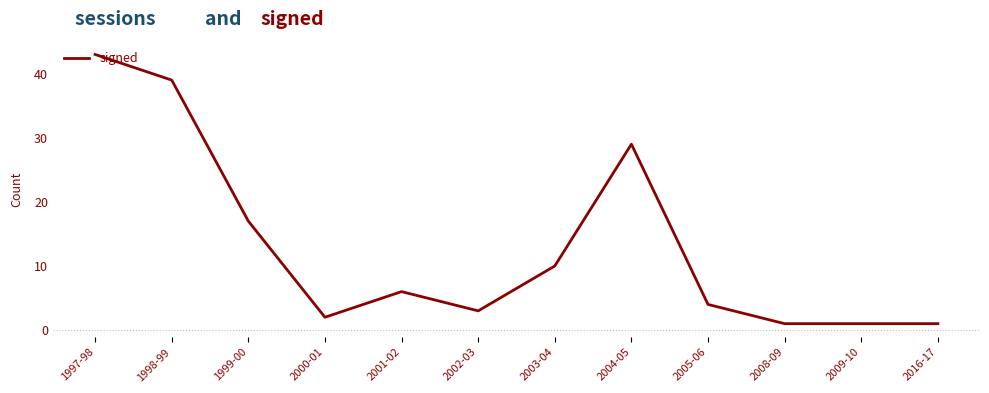

What is the difference between the values at 2002-03 and 2000-01?

1